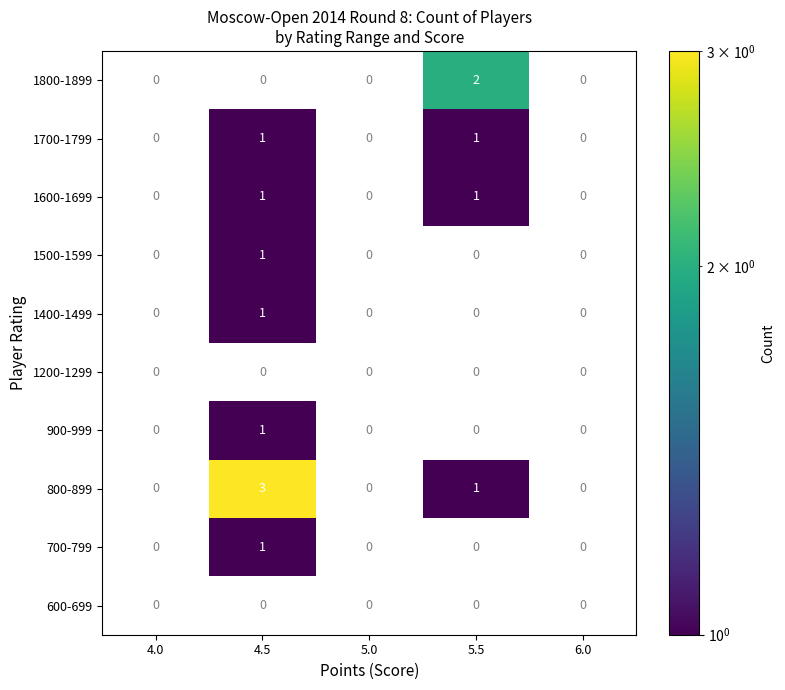

Count the number of categories in the chart.

5